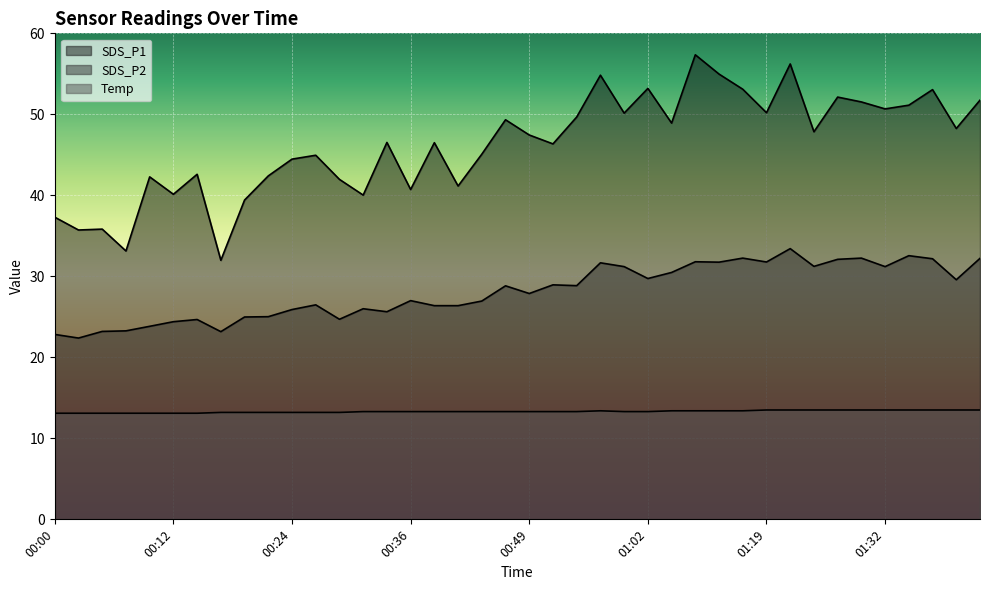

Reading right to left, what are all the values shown in this chart?

SDS_P1: 51.8	48.2	53.0	51.1	50.7	51.5	52.1	47.9	56.2	50.2	53.1	55.0	57.4	48.9	53.2	50.1	54.8	49.7	46.4	47.5	49.3	45.1	41.1	46.5	40.7	46.5	40.0	42.0	45.0	44.5	42.4	39.4	32.0	42.6	40.1	42.3	33.1	35.8	35.7	37.3
SDS_P2: 32.2	29.6	32.2	32.5	31.2	32.2	32.1	31.2	33.4	31.8	32.2	31.8	31.8	30.5	29.7	31.2	31.7	28.9	28.9	27.9	28.8	26.9	26.4	26.4	27.0	25.6	26.0	24.7	26.5	25.9	25.0	25.0	23.2	24.7	24.4	23.8	23.3	23.2	22.4	22.8
Temp: 13.5	13.5	13.5	13.5	13.5	13.5	13.5	13.5	13.5	13.5	13.4	13.4	13.4	13.4	13.3	13.3	13.4	13.3	13.3	13.3	13.3	13.3	13.3	13.3	13.3	13.3	13.3	13.2	13.2	13.2	13.2	13.2	13.2	13.1	13.1	13.1	13.1	13.1	13.1	13.1